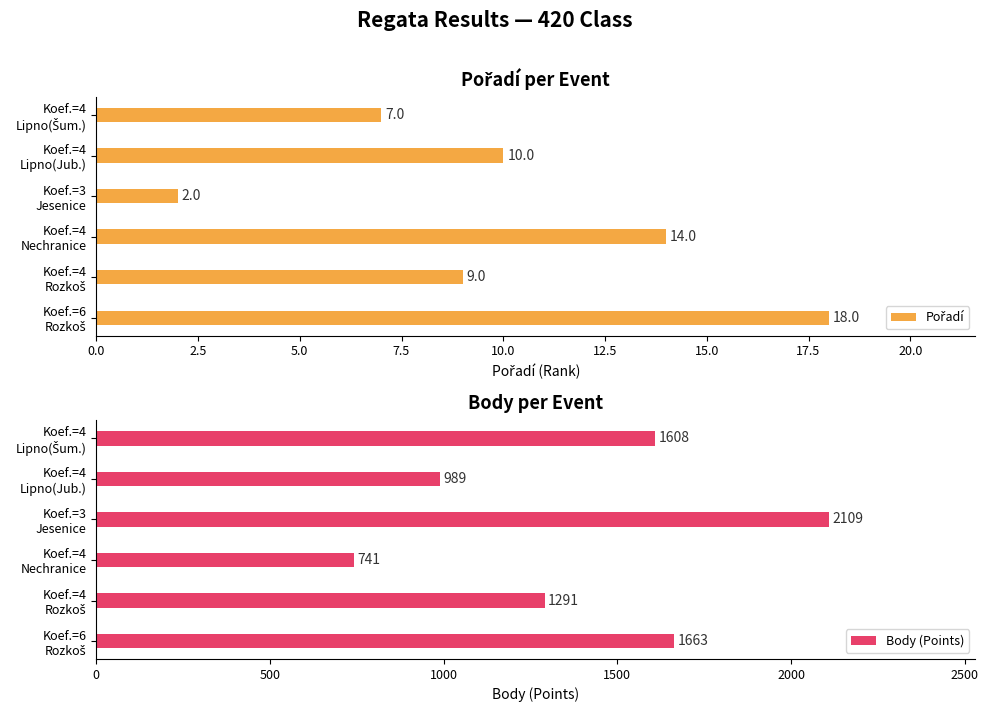

Rank the series by their average value, from lowest to highest.

Pořadí, Body (Points)